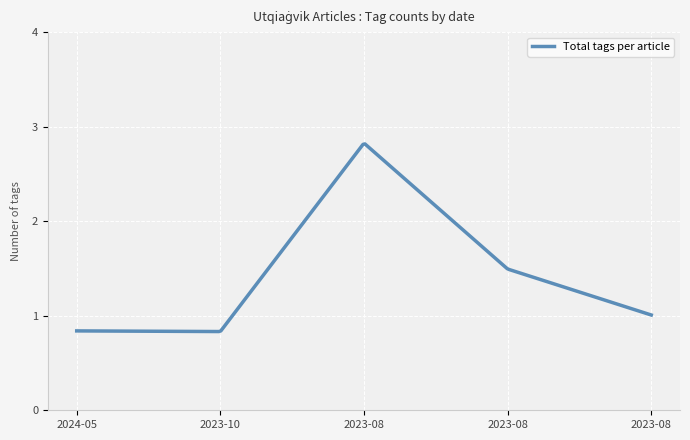

What is the minimum value shown in the chart?

0.8